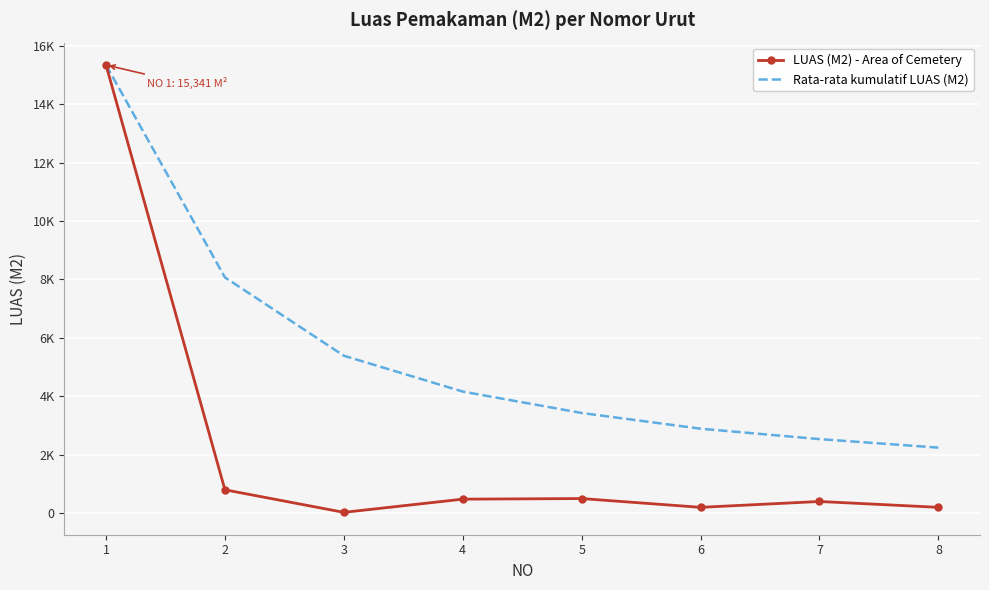

What are all the series names shown in the legend?

LUAS (M2) - Area of Cemetery, Rata-rata kumulatif LUAS (M2)